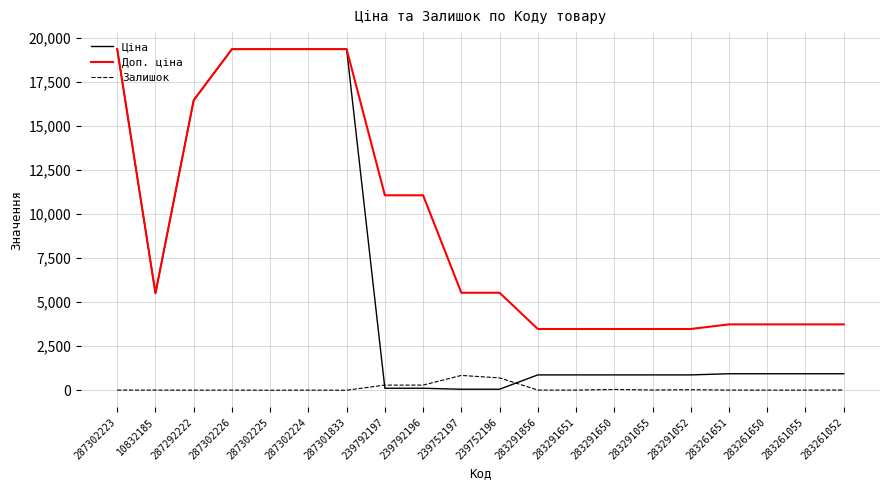

Is it true that Ціна equals 235.4 at 283261055?

False